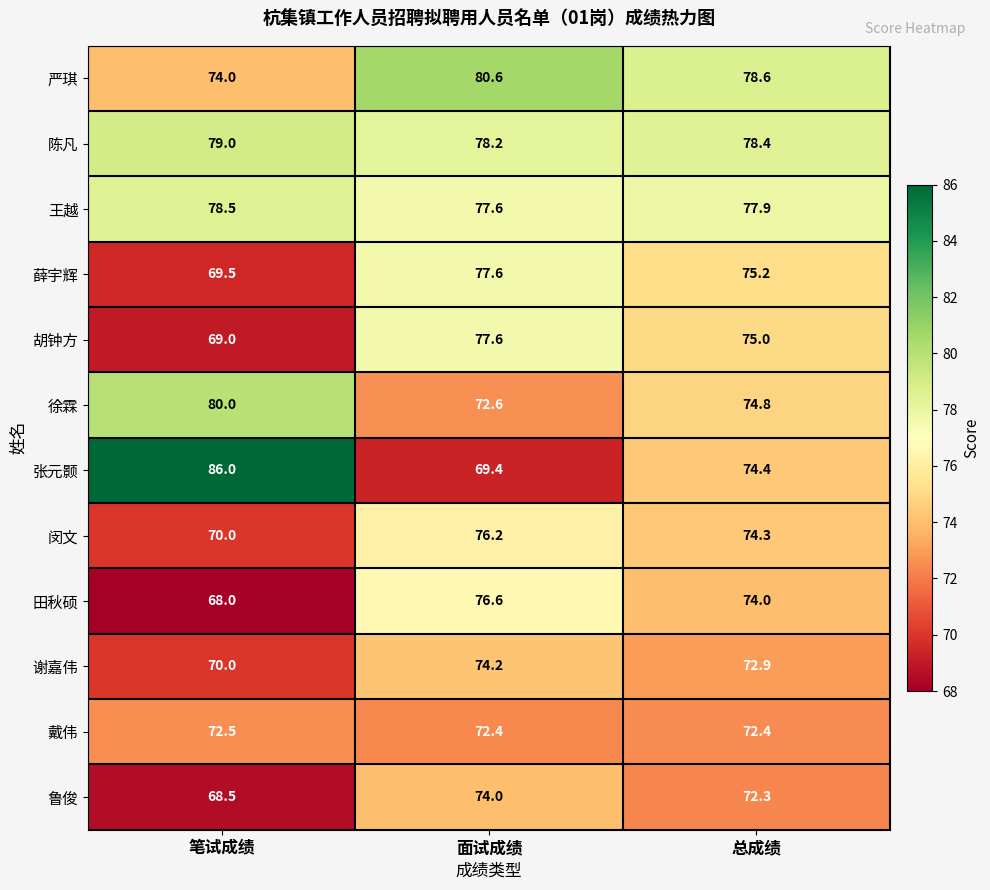

Where is 鲁俊 nearest to the value 71?

总成绩